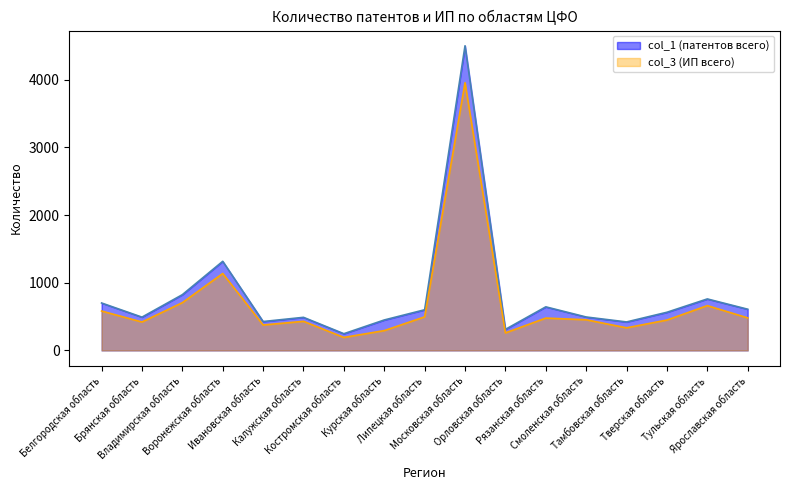

Reading left to right, what are all the values shown in this chart?

col_1 (патентов всего): 701	492	824	1317	427	489	247	450	601	4503	311	644	494	421	564	761	609
col_3 (ИП всего): 582	420	706	1137	376	430	192	293	496	3957	259	478	453	334	449	662	481